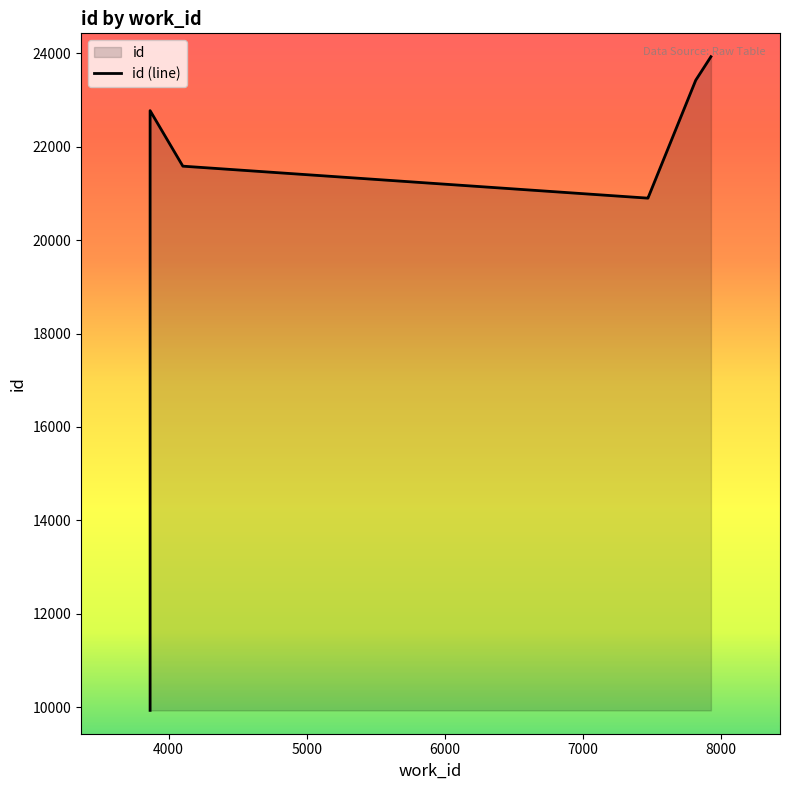

How many interior local valleys (lower than both neighbors) does the data have?

1